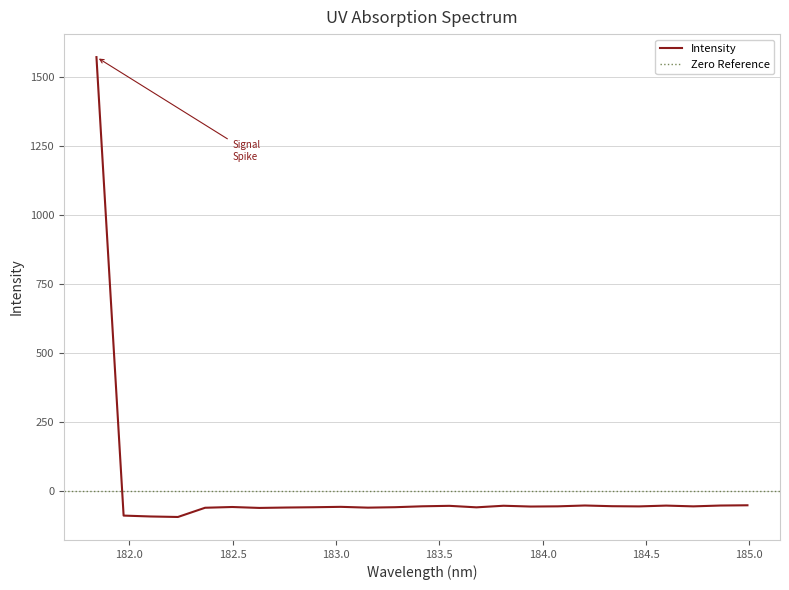

Is it true that the value at 183.5488263418 is -90.7?

False